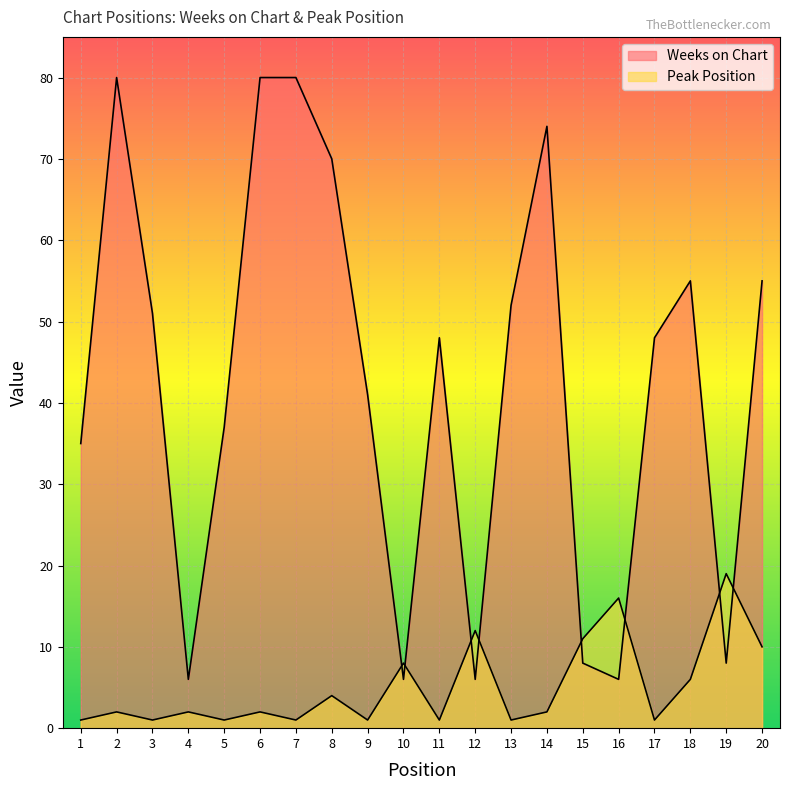

What is the sum of the Weeks on Chart values at 13 and 3?

103